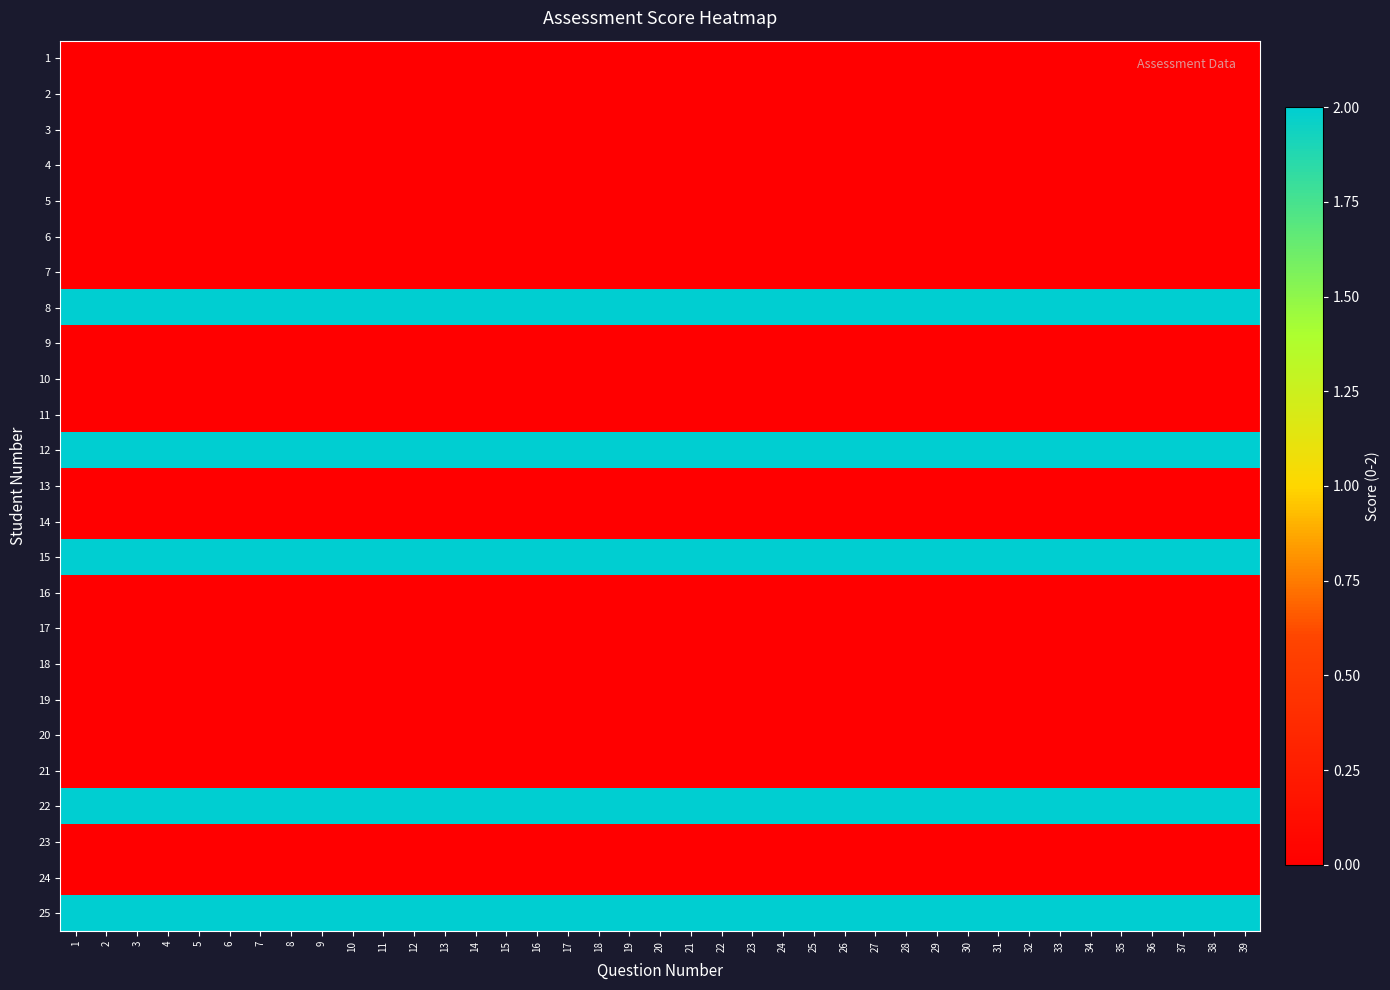

Which label corresponds to the largest value in the chart?

1